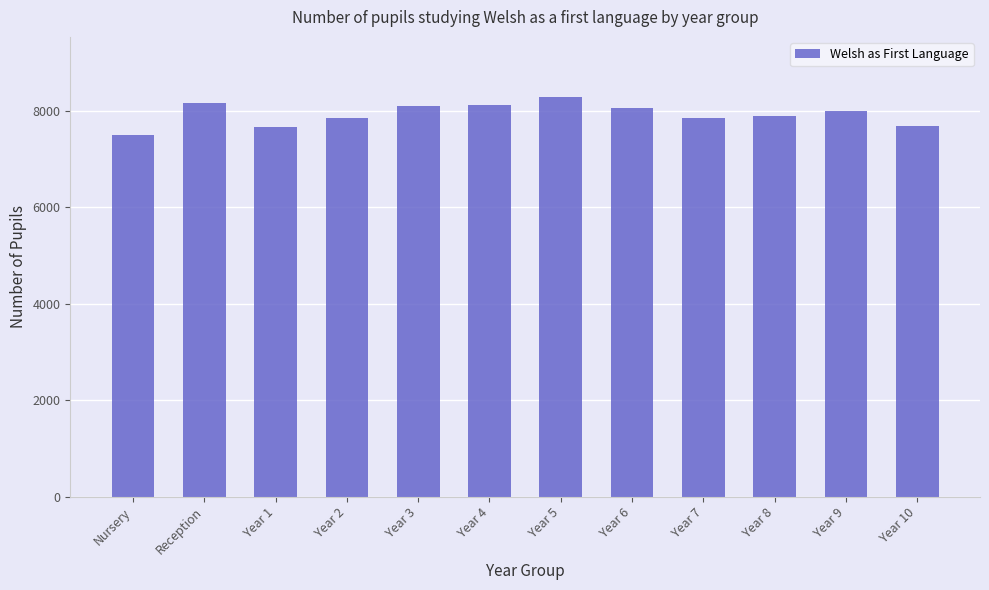

What is the value of the 12th bar from the left?

7690